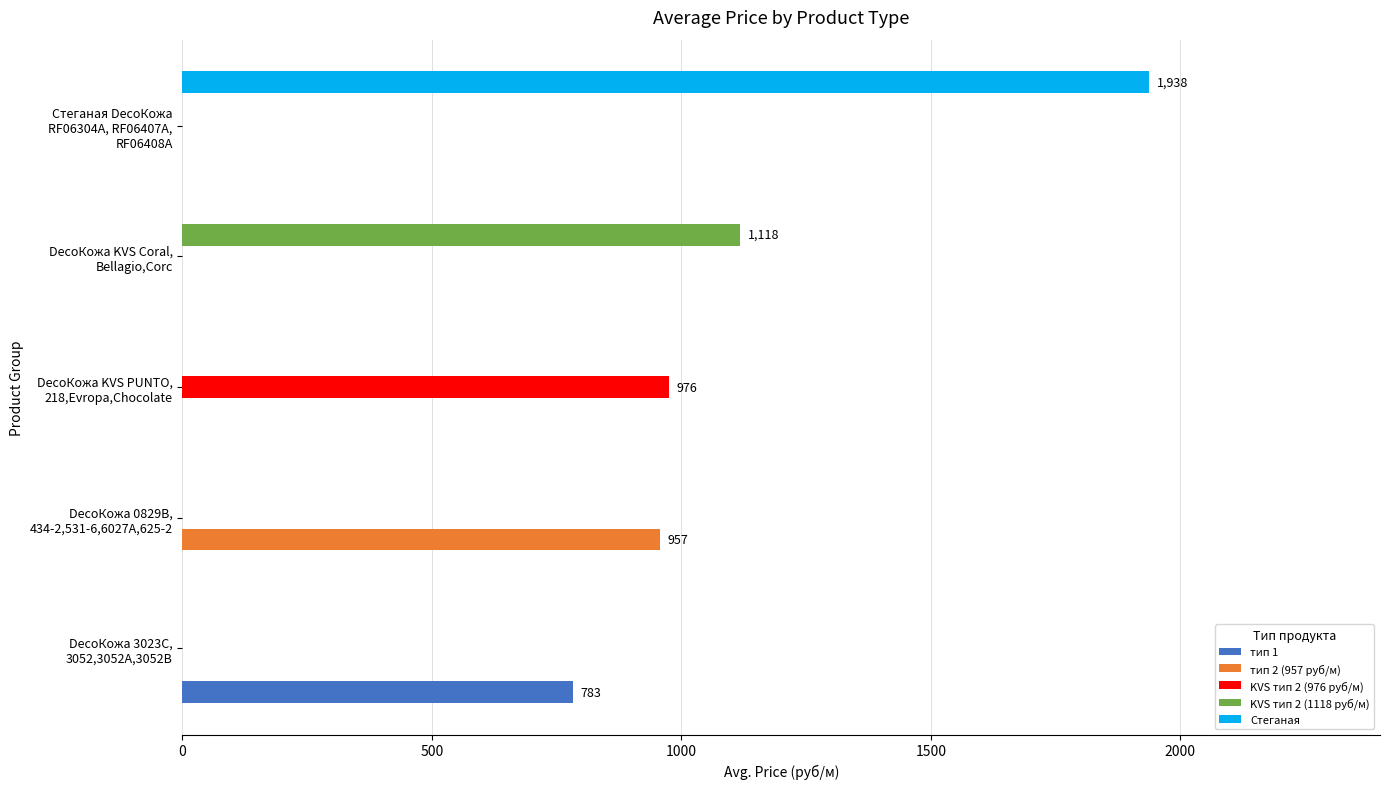

What is the sum of all Стеганая values?

1938